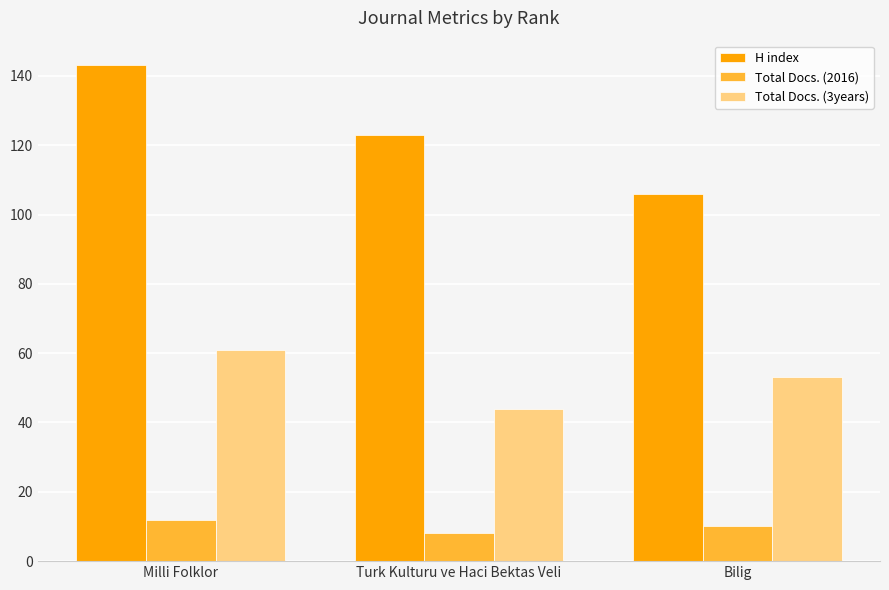

What is the maximum value for Total Docs. (2016)?

12